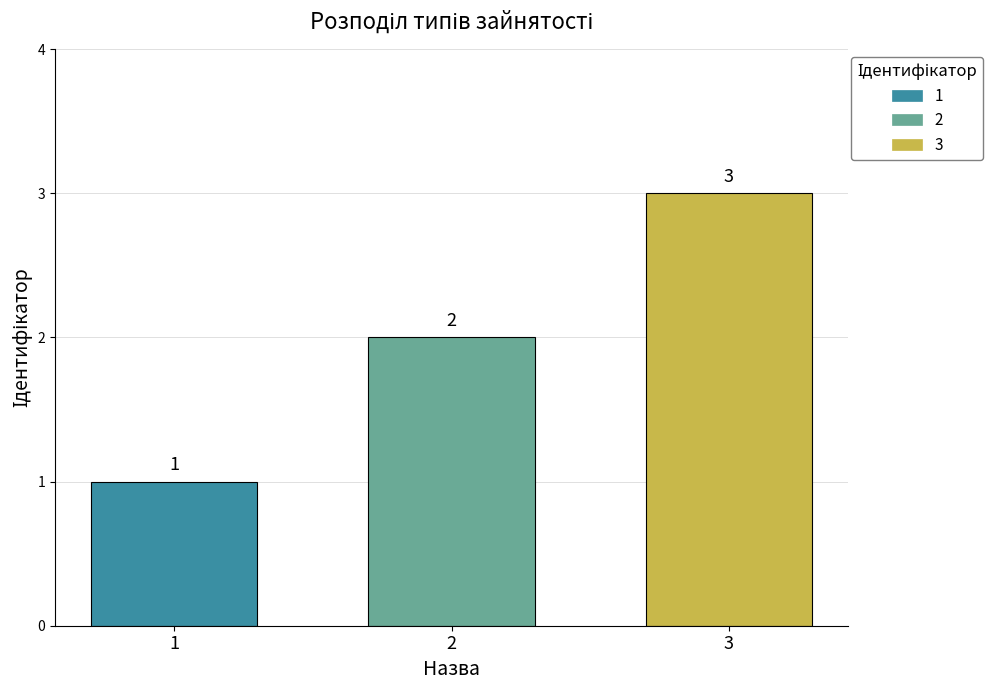

Which category has the highest value across all series?

3